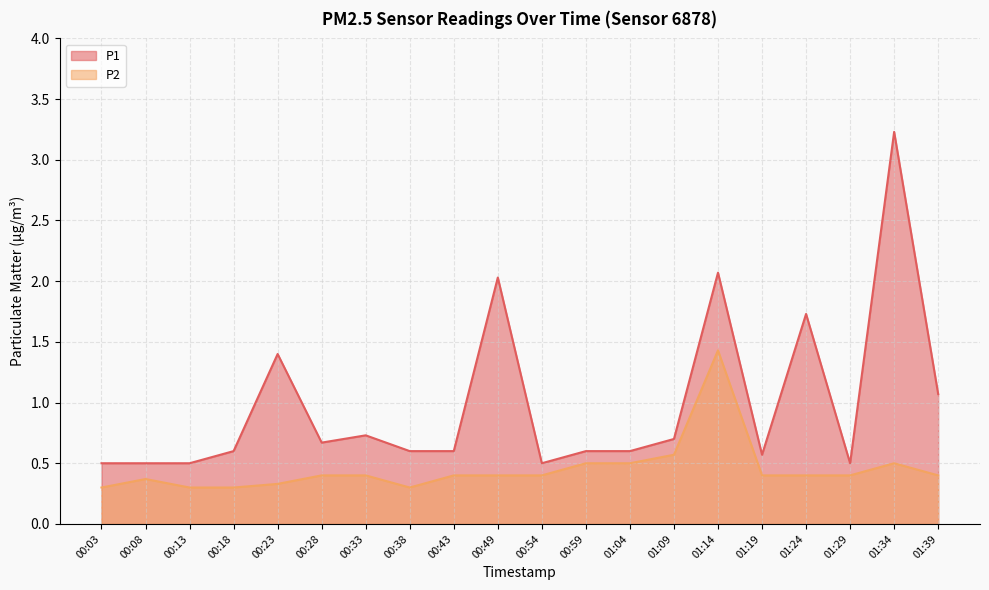

Rank the categories by P2 value from lowest to highest.

00:03, 00:13, 00:18, 00:38, 00:23, 00:08, 00:28, 00:33, 00:43, 00:49, 00:54, 01:19, 01:24, 01:29, 01:39, 00:59, 01:04, 01:34, 01:09, 01:14